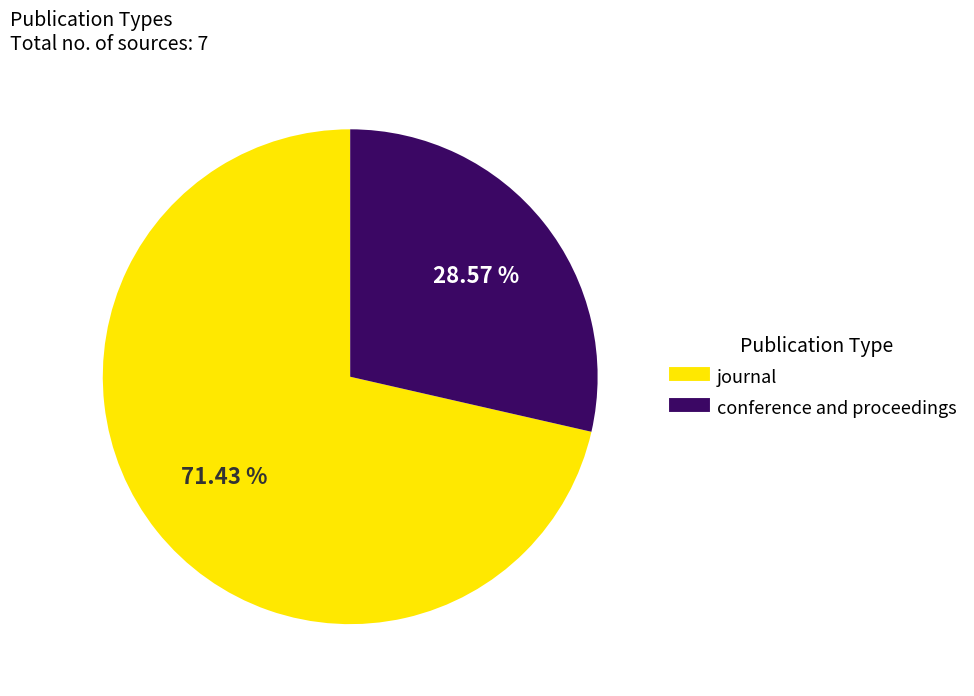

Between journal and conference and proceedings, which is larger?

journal